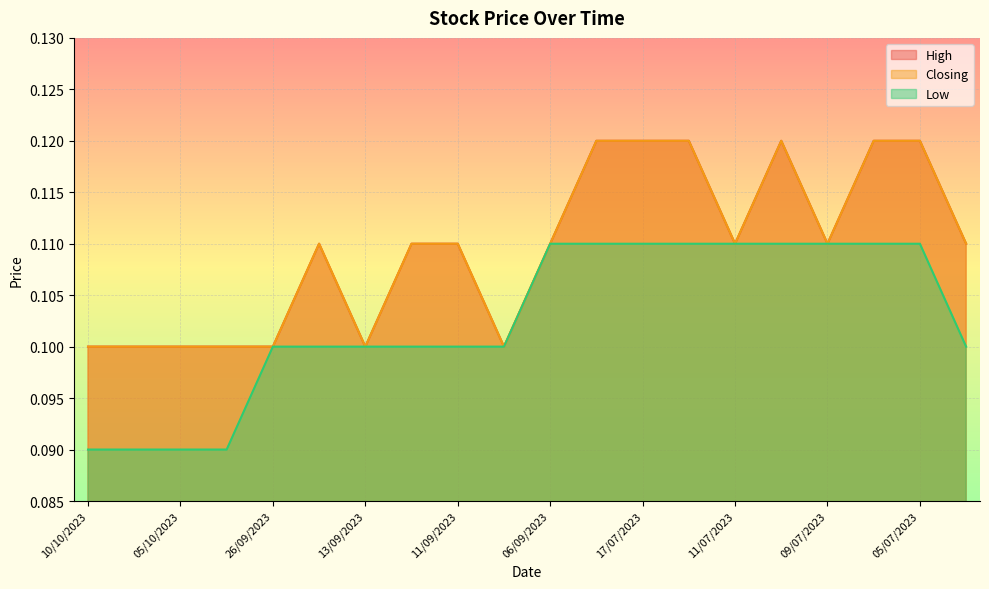

Reading left to right, transcribe all the data shown in this chart.

High: 10/10/2023=0.1	08/10/2023=0.1	05/10/2023=0.1	02/10/2023=0.1	26/09/2023=0.1	14/09/2023=0.1	13/09/2023=0.1	12/09/2023=0.1	11/09/2023=0.1	07/09/2023=0.1	06/09/2023=0.1	20/07/2023=0.1	17/07/2023=0.1	13/07/2023=0.1	11/07/2023=0.1	10/07/2023=0.1	09/07/2023=0.1	06/07/2023=0.1	05/07/2023=0.1	03/07/2023=0.1
Closing: 10/10/2023=0.1	08/10/2023=0.1	05/10/2023=0.1	02/10/2023=0.1	26/09/2023=0.1	14/09/2023=0.1	13/09/2023=0.1	12/09/2023=0.1	11/09/2023=0.1	07/09/2023=0.1	06/09/2023=0.1	20/07/2023=0.1	17/07/2023=0.1	13/07/2023=0.1	11/07/2023=0.1	10/07/2023=0.1	09/07/2023=0.1	06/07/2023=0.1	05/07/2023=0.1	03/07/2023=0.1
Low: 10/10/2023=0.1	08/10/2023=0.1	05/10/2023=0.1	02/10/2023=0.1	26/09/2023=0.1	14/09/2023=0.1	13/09/2023=0.1	12/09/2023=0.1	11/09/2023=0.1	07/09/2023=0.1	06/09/2023=0.1	20/07/2023=0.1	17/07/2023=0.1	13/07/2023=0.1	11/07/2023=0.1	10/07/2023=0.1	09/07/2023=0.1	06/07/2023=0.1	05/07/2023=0.1	03/07/2023=0.1